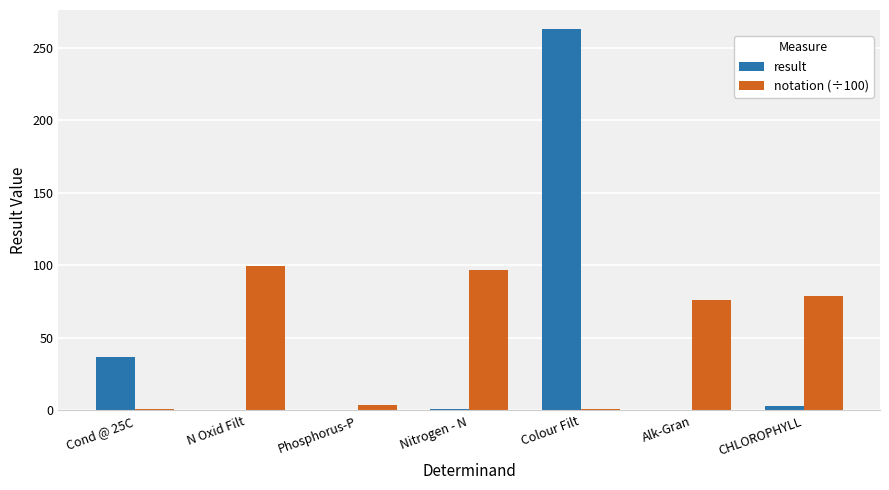

At which category is the sum across all series the highest?

Colour Filt